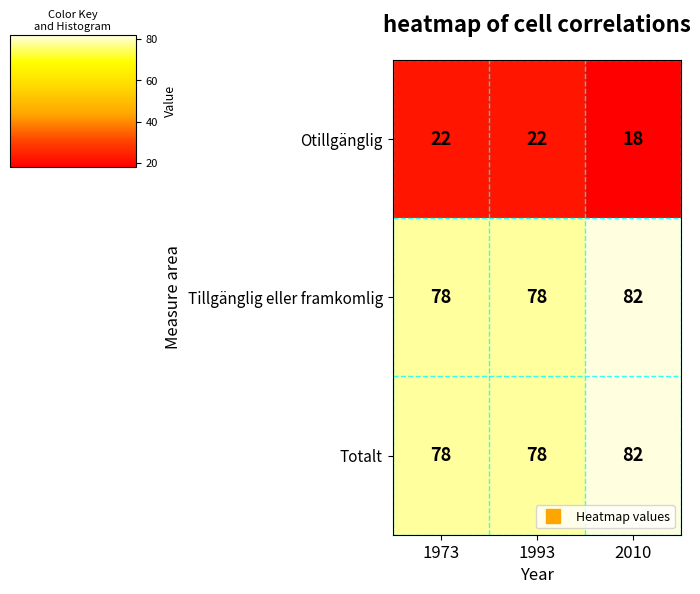

Reading right to left, list all the values displayed in this chart.

Otillgänglig: 18	22	22
Tillgänglig eller framkomlig: 82	78	78
Totalt: 82	78	78